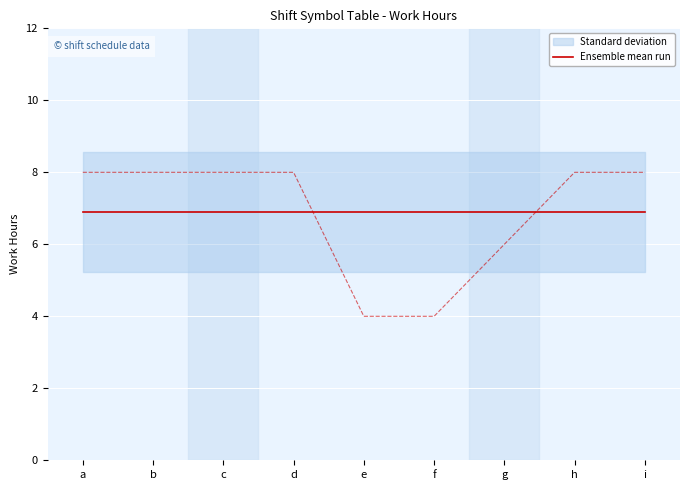

What is the average value?

6.9